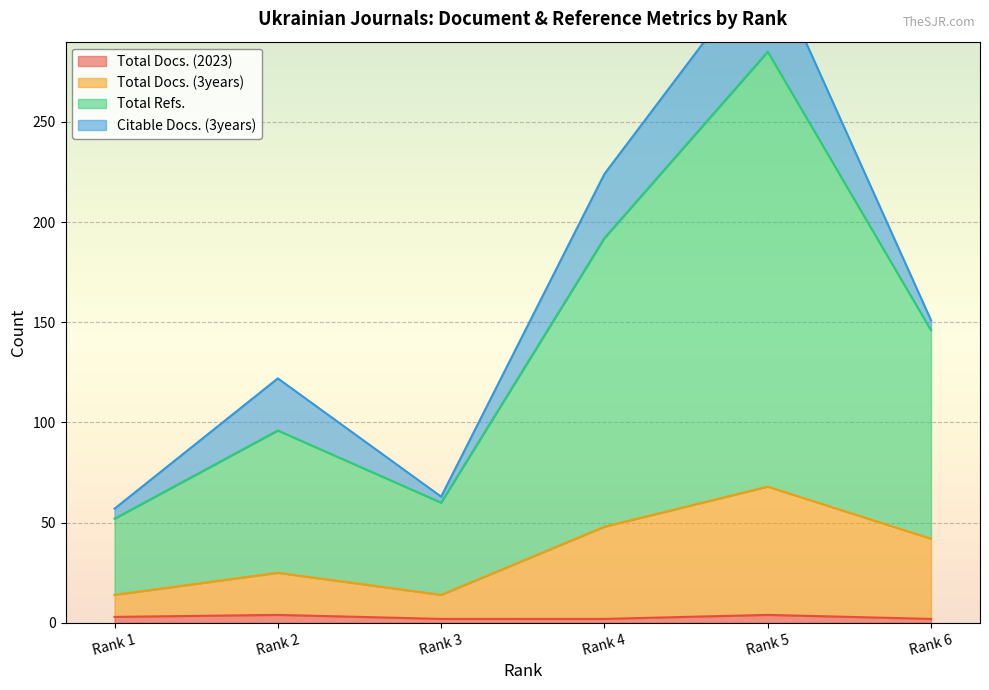

What value does the Total Docs. (3years) series have at Rank 6?

42